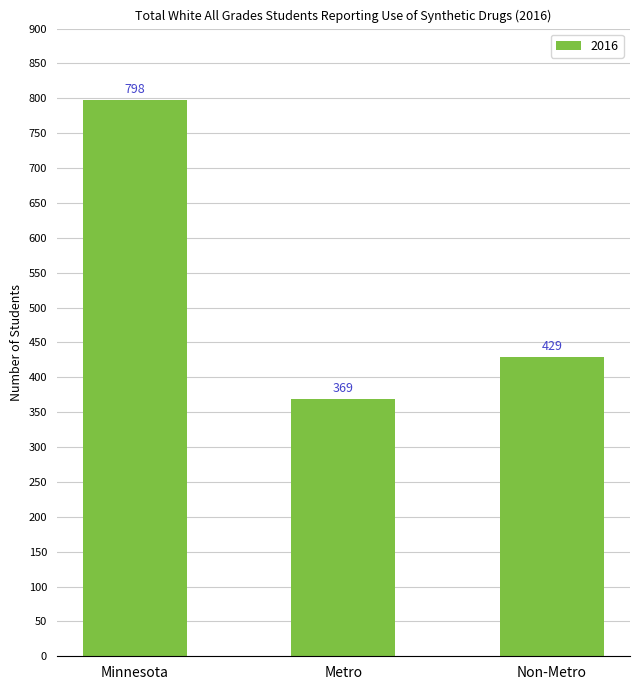

What is the approximate value at Metro, to the nearest 50?

350